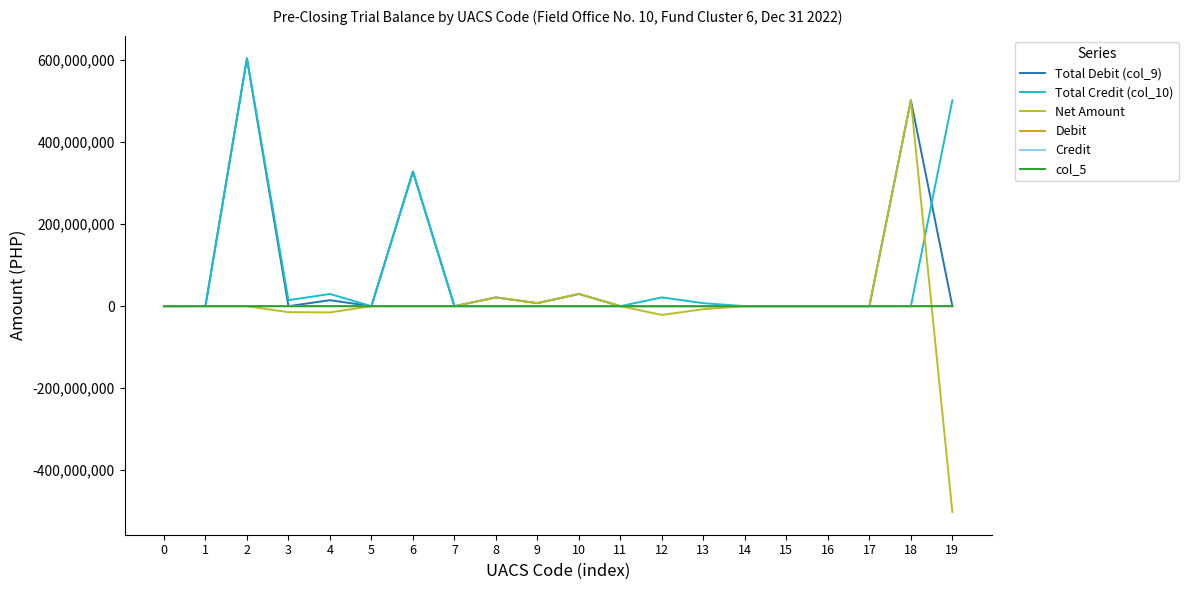

Between 17 and 1, which is larger?

1